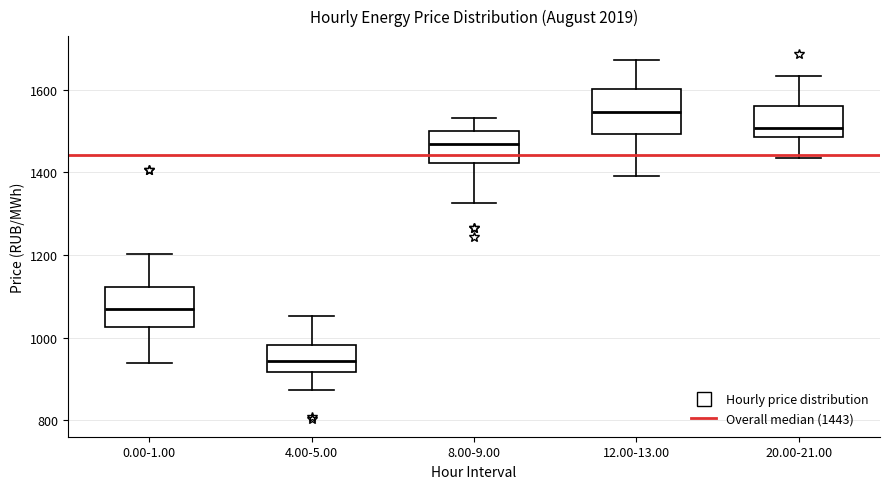

Which box's median line is the lowest?

4.00-5.00